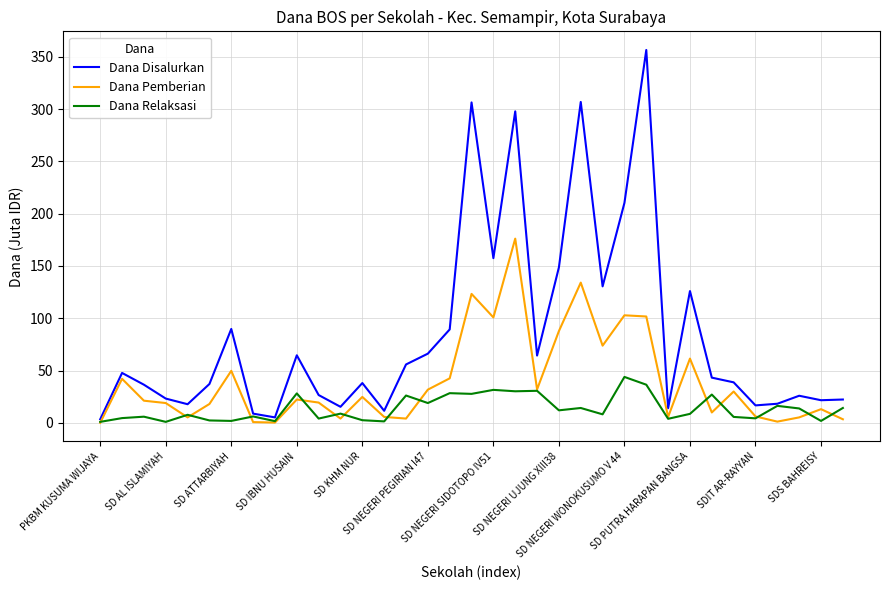

Which series has the widest spread of values?

Dana Disalurkan